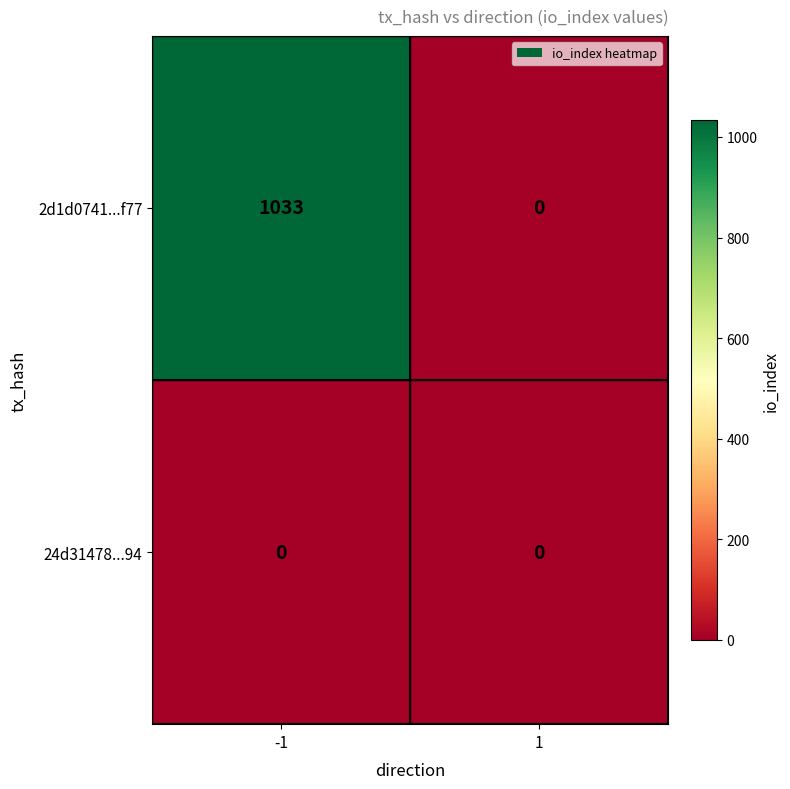

Which label corresponds to the largest value in the chart?

-1